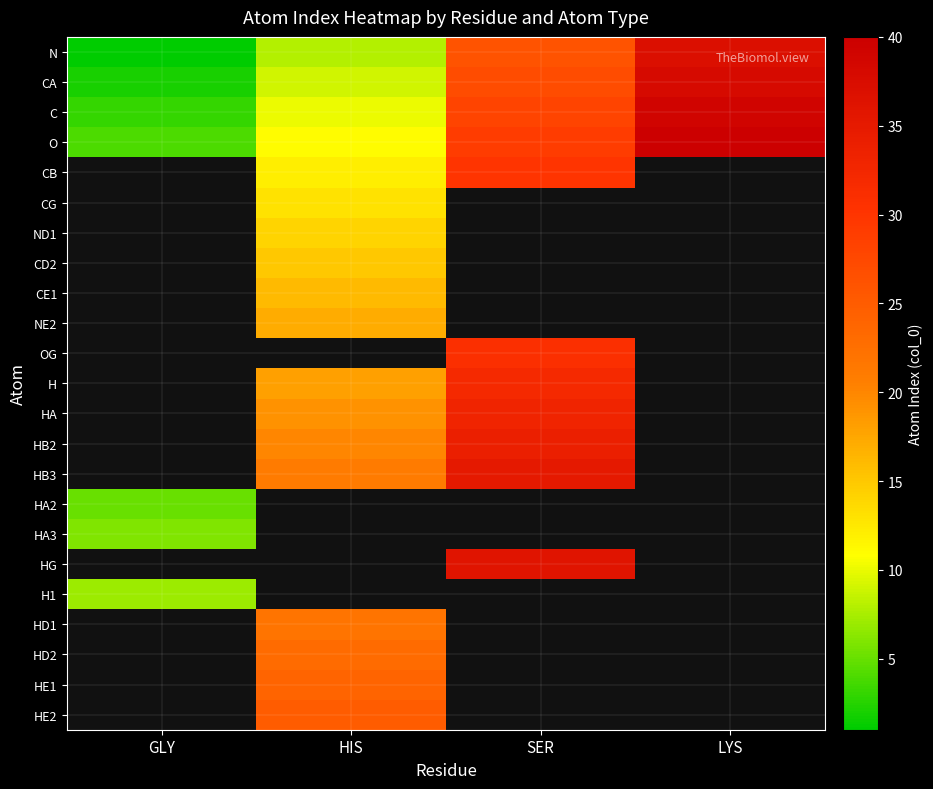

What is the spread (max minus min) of values at LYS?

3.0